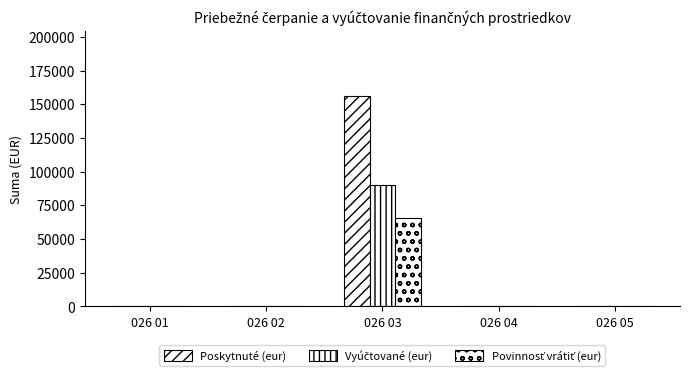

Which series changed the most between 026 03 and 026 05?

Poskytnuté (eur)